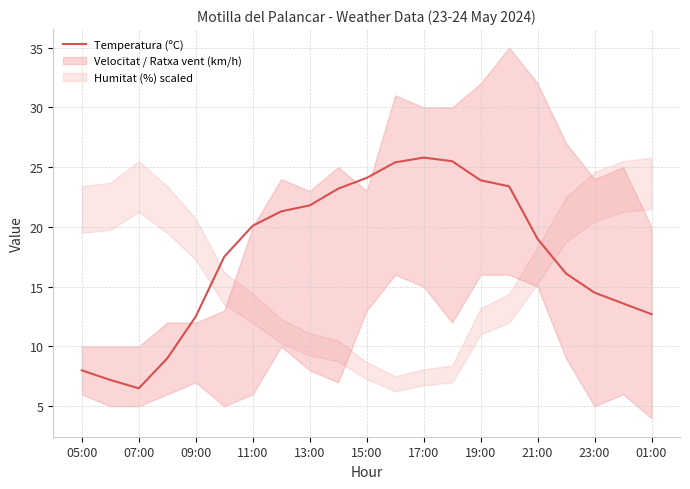

What is the average value?

17.7